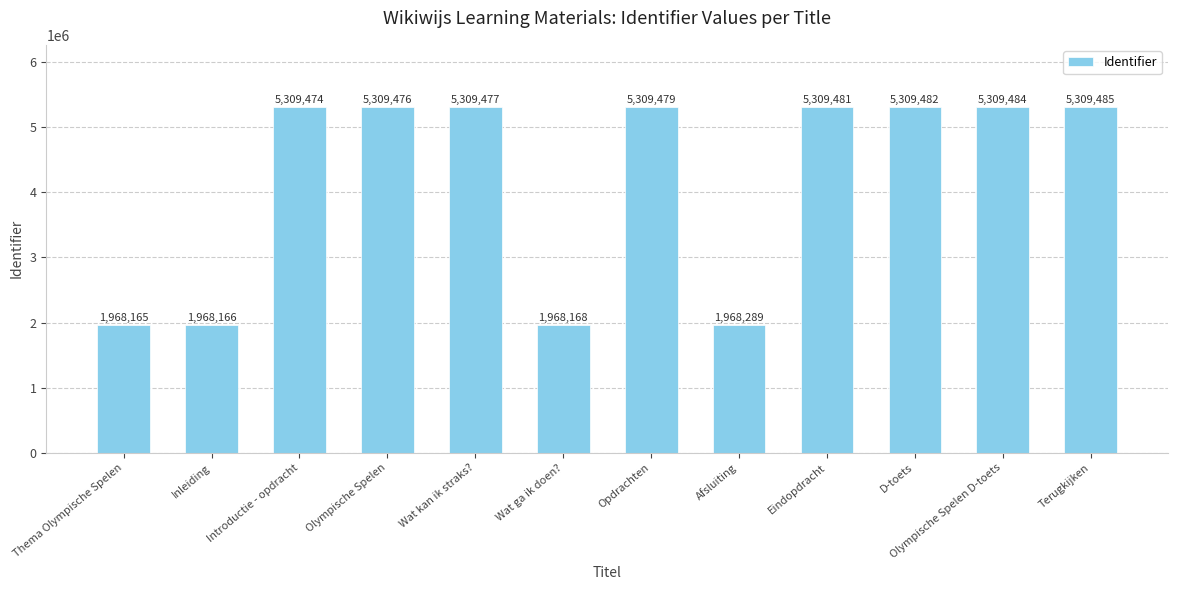

Reading left to right, list all the values displayed in this chart.

Thema Olympische Spelen=1968165	Inleiding=1968166	Introductie - opdracht=5309474	Olympische Spelen=5309476	Wat kan ik straks?=5309477	Wat ga ik doen?=1968168	Opdrachten=5309479	Afsluiting=1968289	Eindopdracht=5309481	D-toets=5309482	Olympische Spelen D-toets=5309484	Terugkijken=5309485